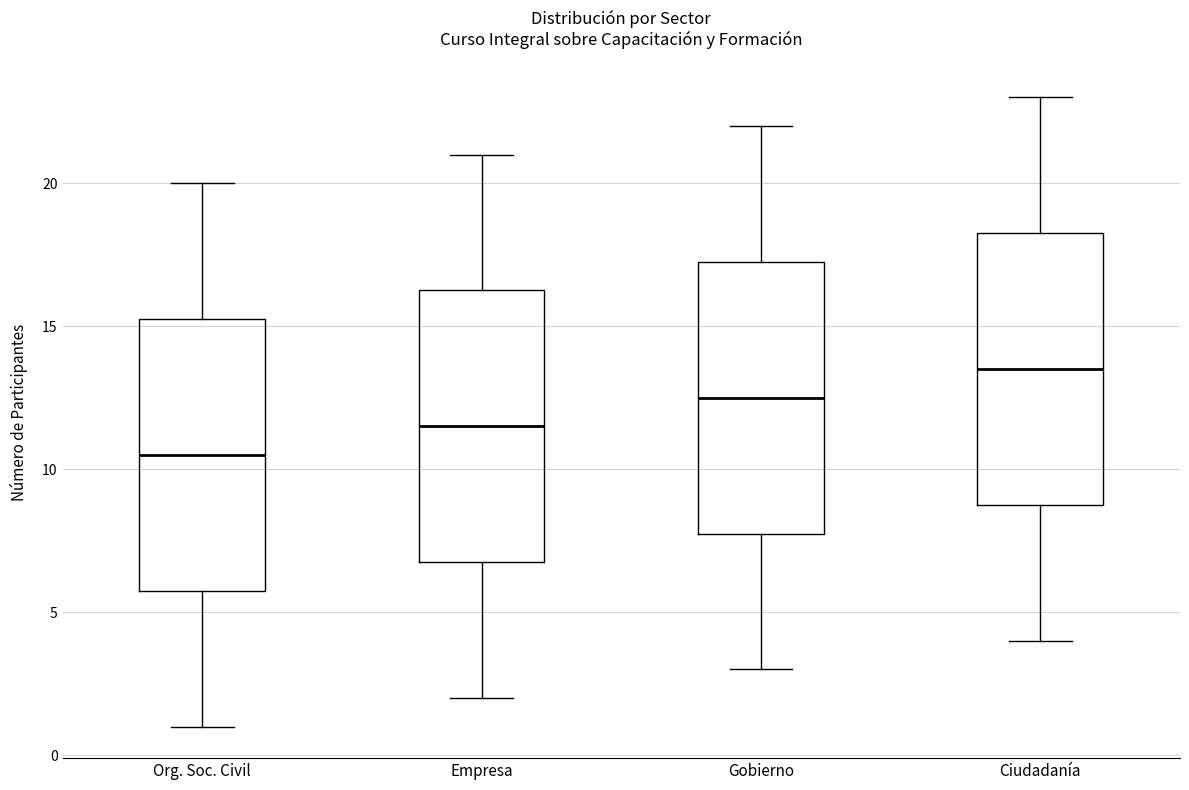

Where is the upper edge of the box for Org. Soc. Civil on the y-axis? The values are not printed on the chart, so give them approximately, as read against the axis.

15.5